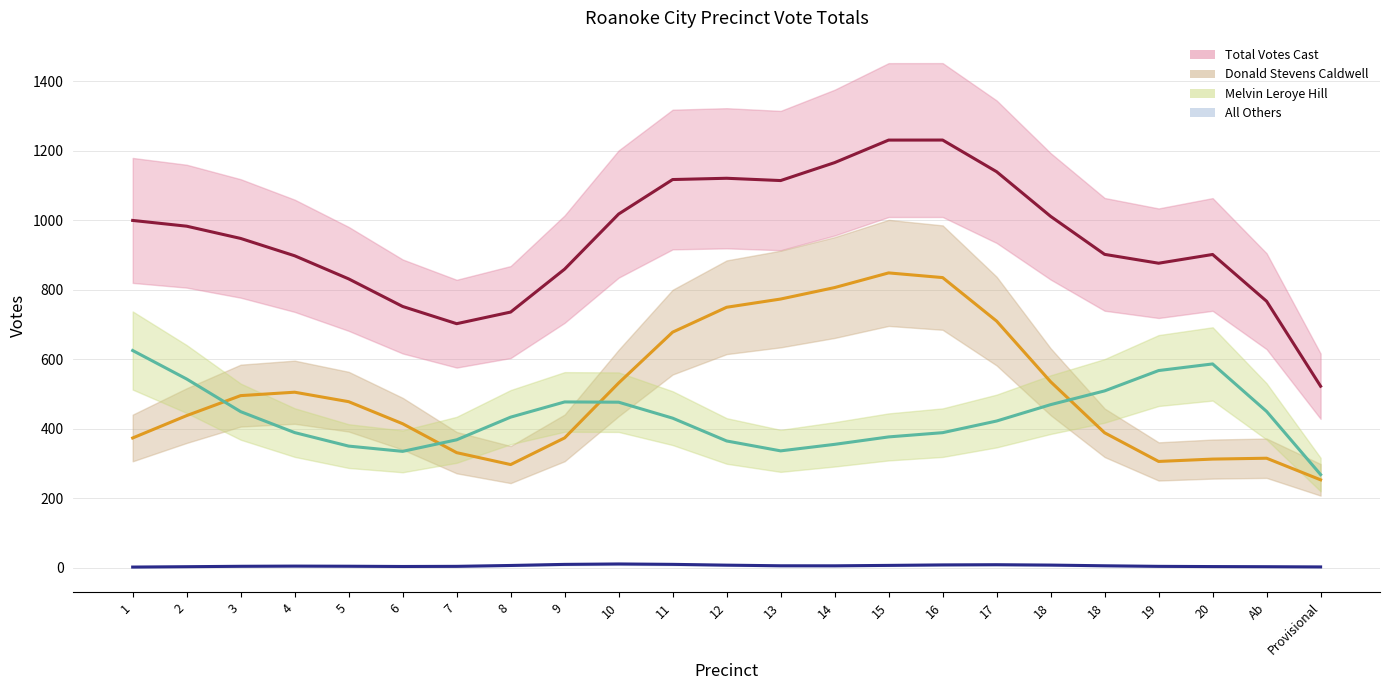

How many values in the All Others line series are below 5?

11